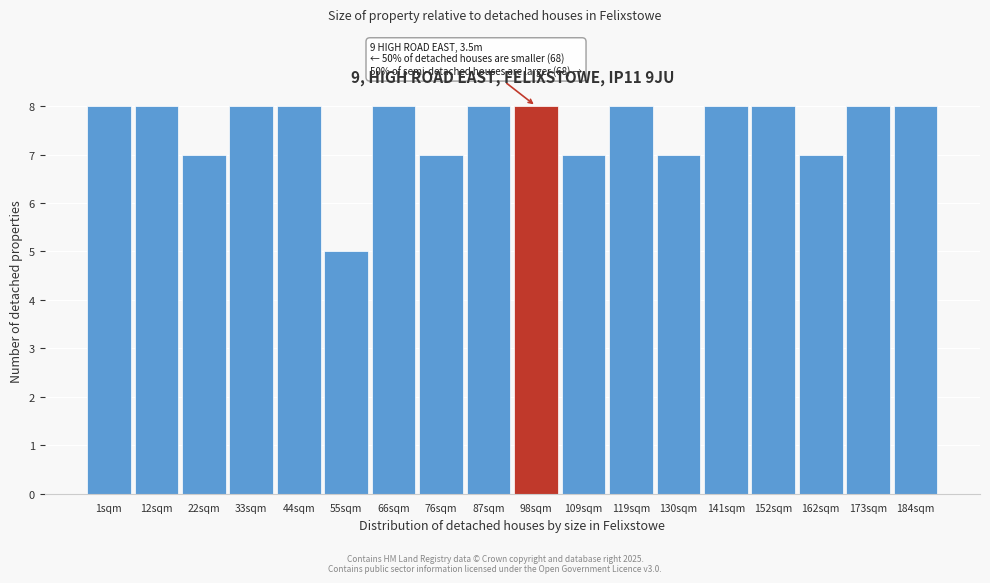

Reading left to right, transcribe all the data shown in this chart.

8	8	7	8	8	5	8	7	8	8	7	8	7	8	8	7	8	8